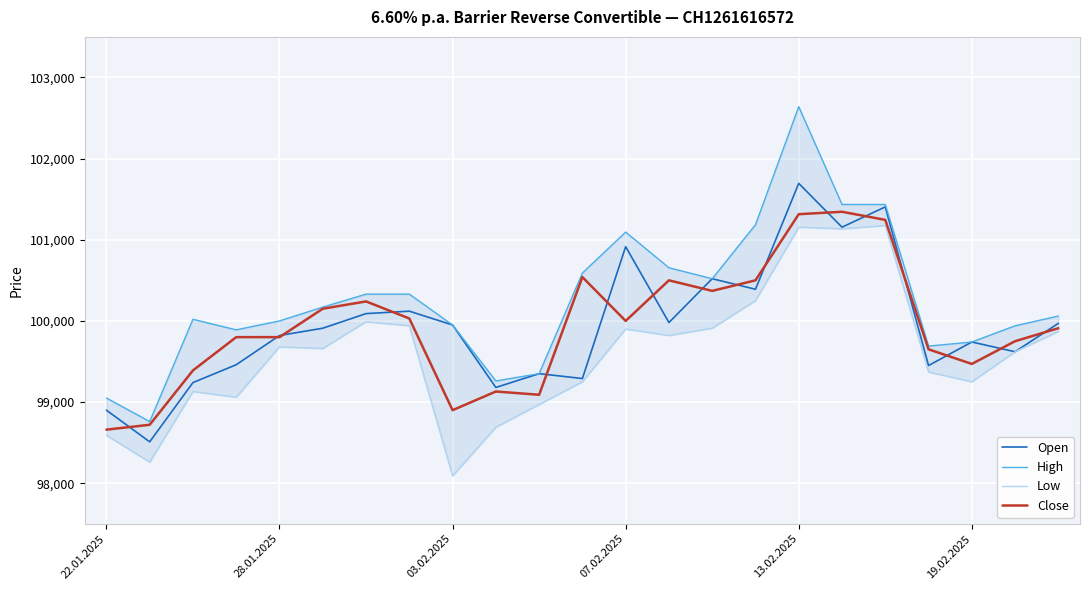

What is the highest value of the Close series?

101345